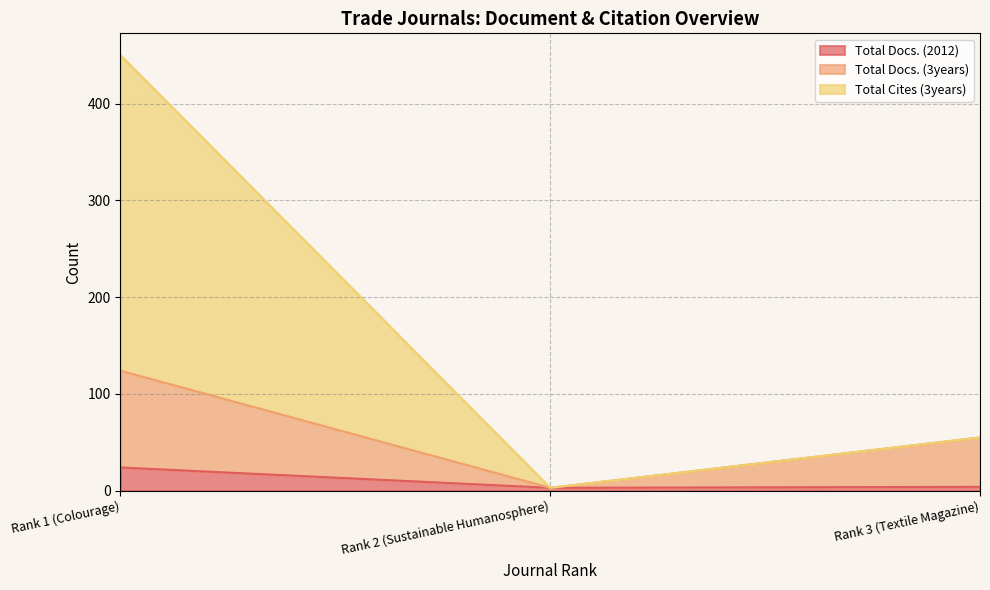

What is the value of the Total Cites (3years) point at the 3rd from the left?

55